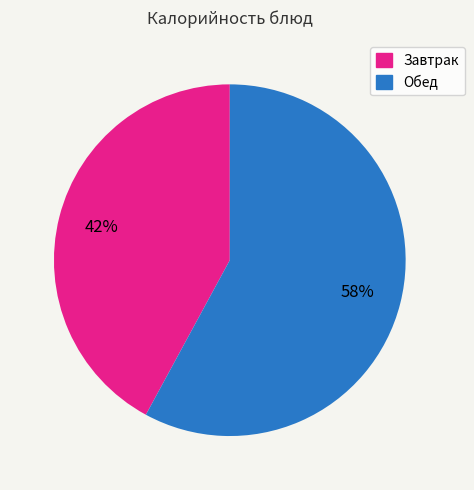

Approximately how many times larger is the value at Обед compared to Завтрак?

1.4